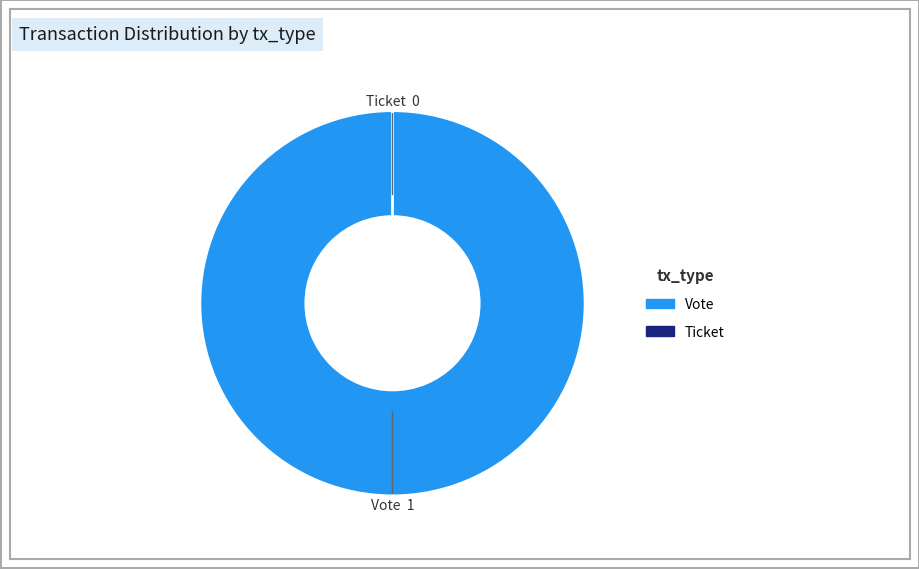

Combined, what portion of the pie is Vote and Ticket?

100.0%